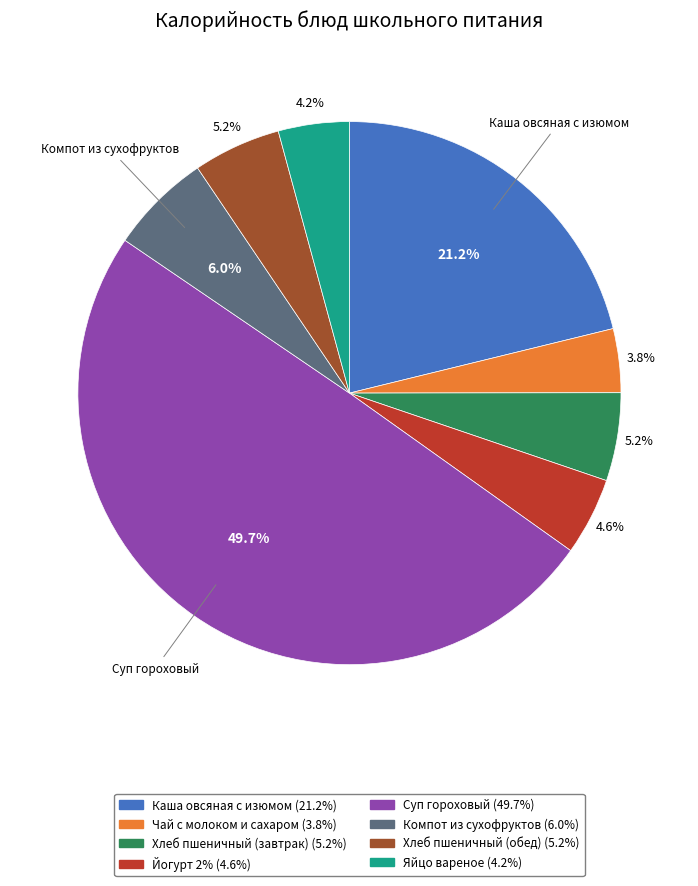

Combined, do Йогурт 2% and Хлеб пшеничный (завтрак) account for over 50%?

No